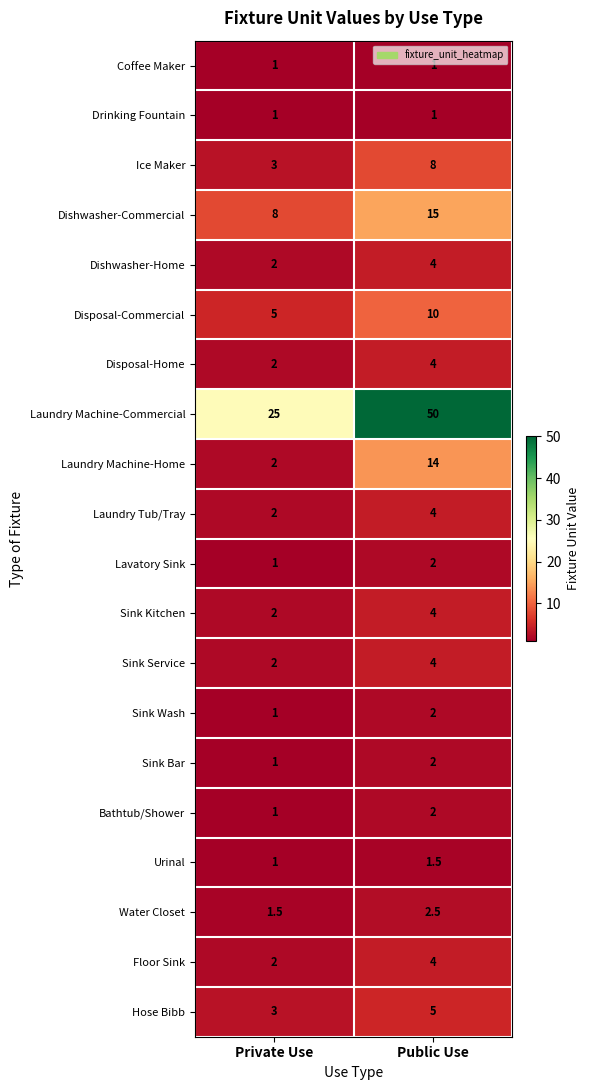

What value does the Lavatory Sink series have at Private Use?

1.0